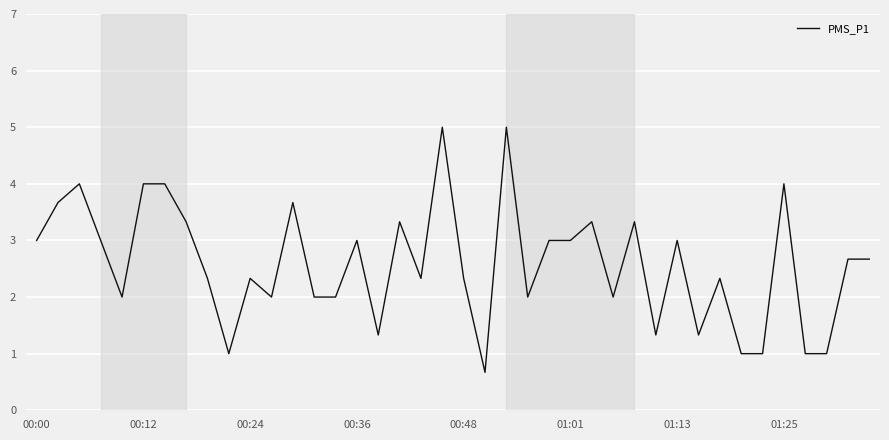

Does the chart have visible grid lines?

Yes